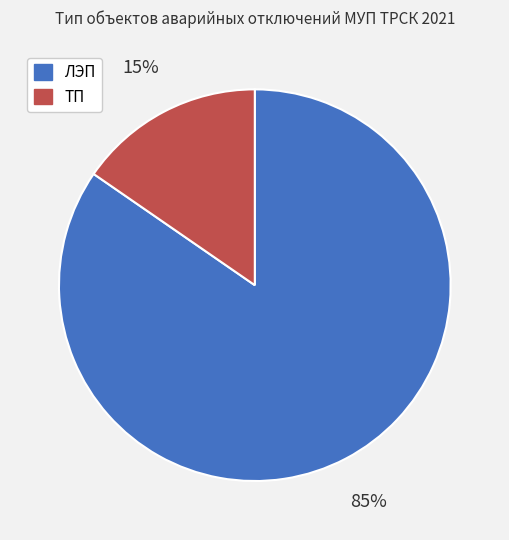

True or false: ТП accounts for 15% of the total.

True